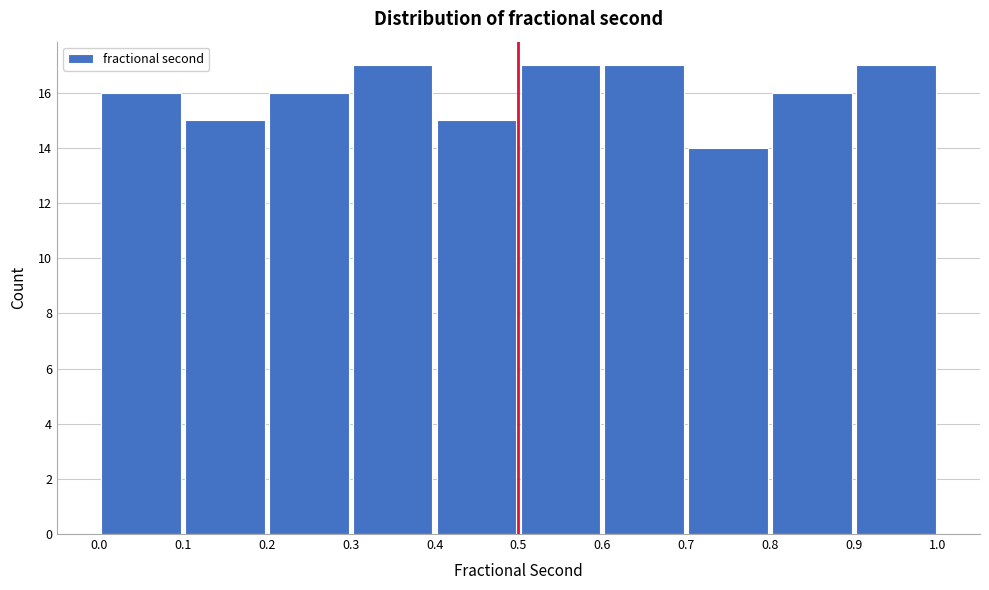

Reading left to right, list every bar in this chart as the range it spans on the x-axis followed by its height. The values are not printed on the chart, so give them approximately, as read against the axis.

0.0 to 0.1: 16
0.1 to 0.2: 15
0.2 to 0.3: 16
0.3 to 0.4: 17
0.4 to 0.5: 15
0.5 to 0.6: 17
0.6 to 0.7: 17
0.7 to 0.8: 14
0.8 to 0.9: 16
0.9 to 1.0: 17